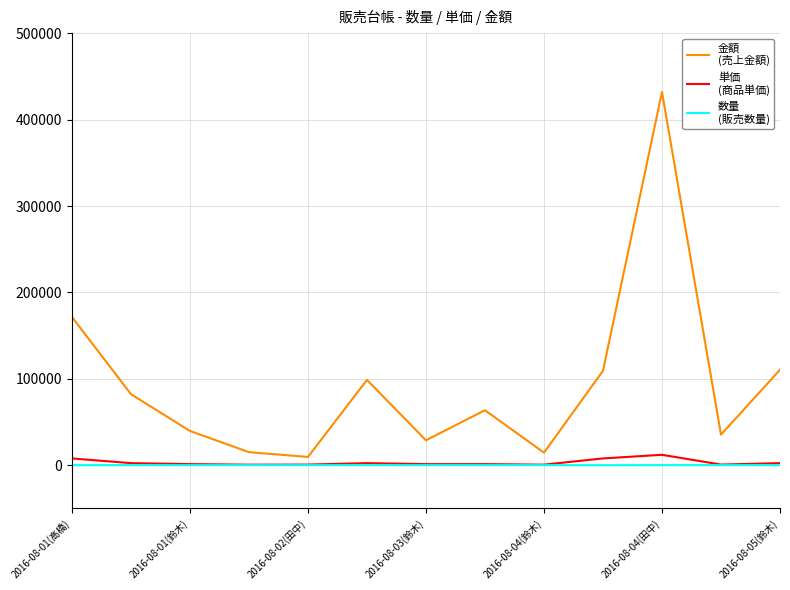

What is the greatest value displayed?

432000